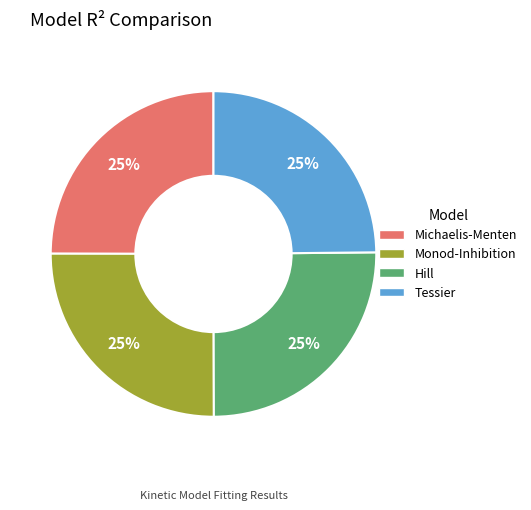

Does any single category account for the majority?

No